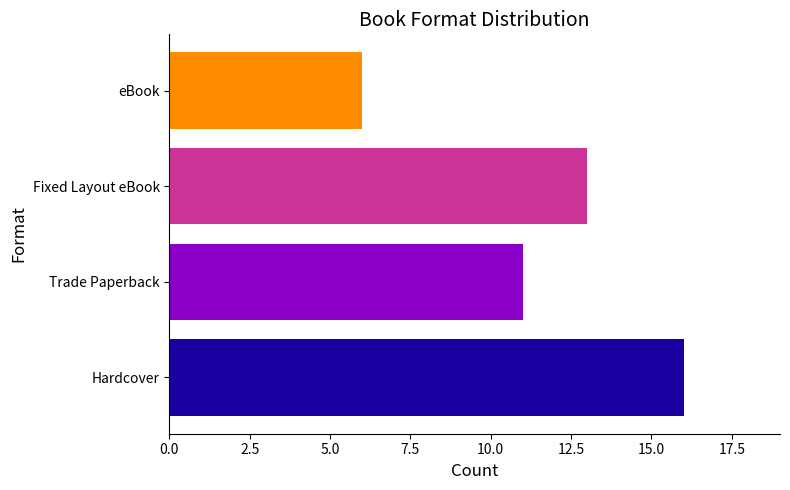

Reading bottom to top, extract all data points from this chart.

16	11	13	6